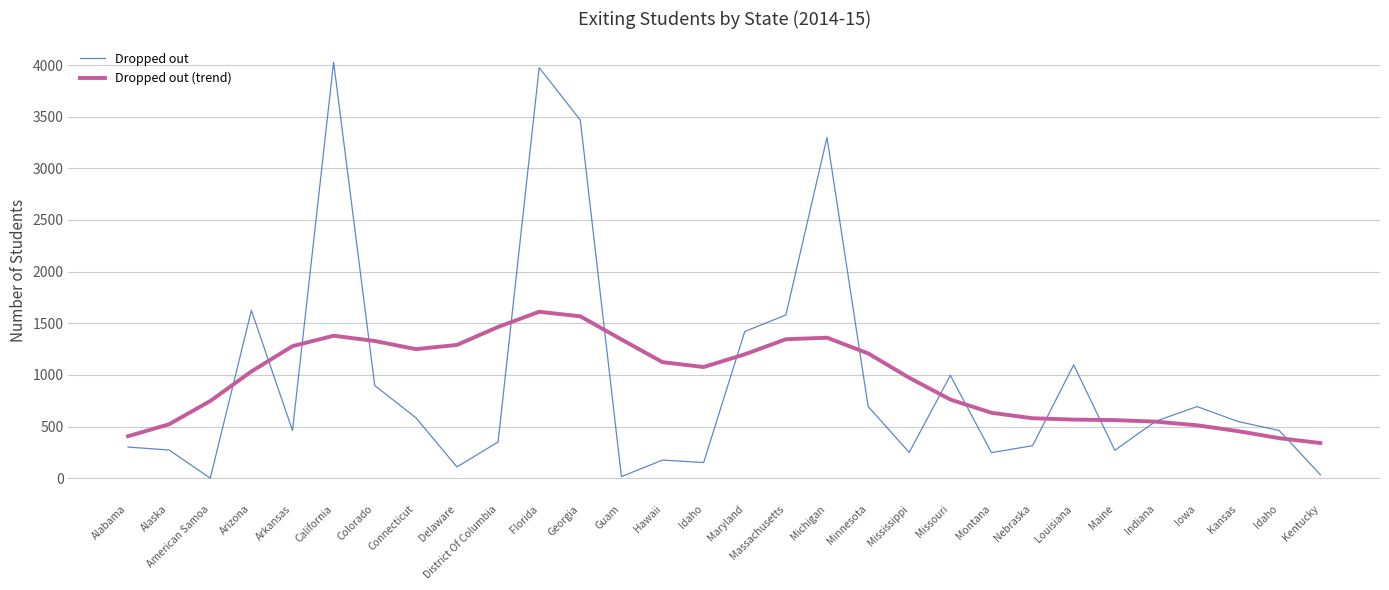

How many values in the Dropped out series are below 548?

15